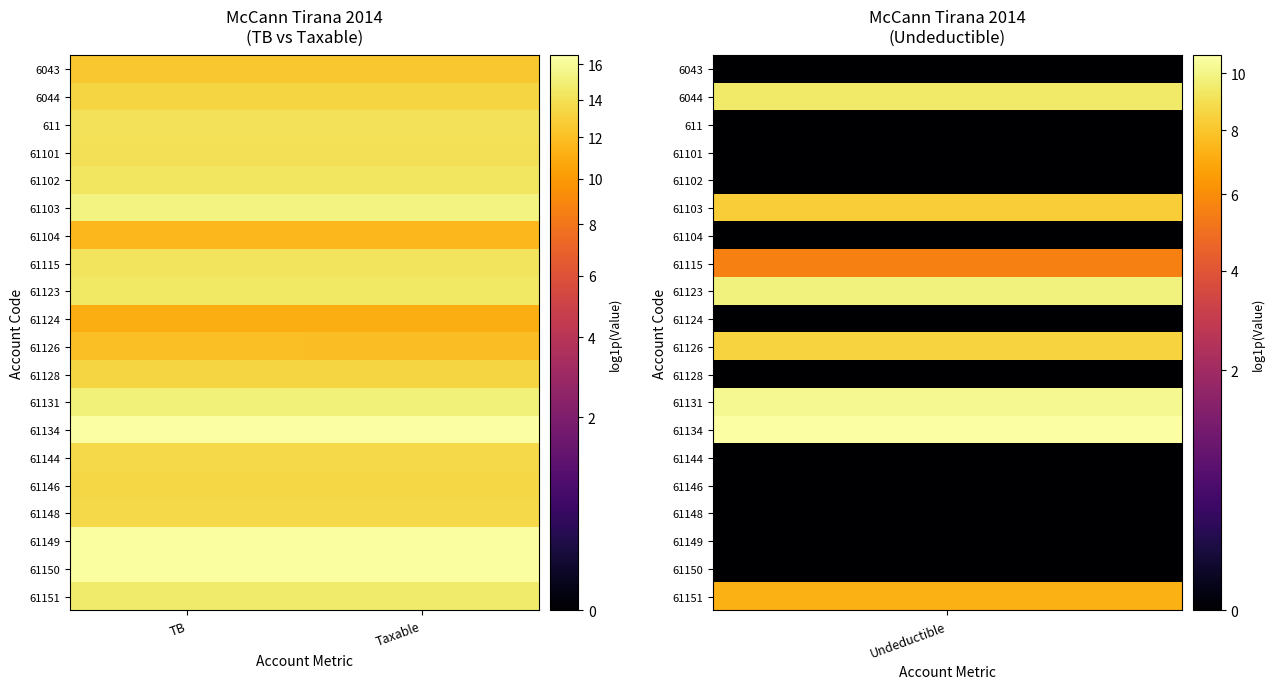

Count the number of categories in the chart.

2